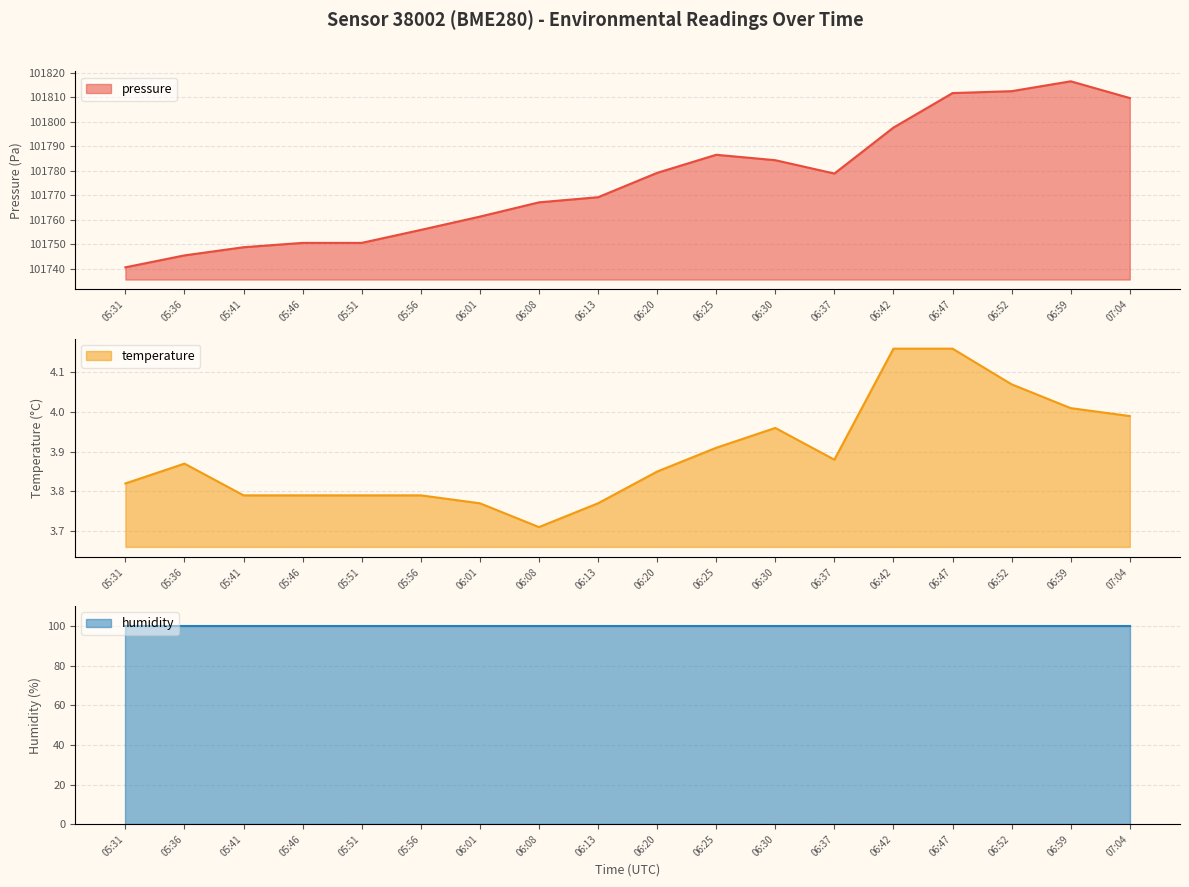

At how many categories does at least one series exceed 79715?

18